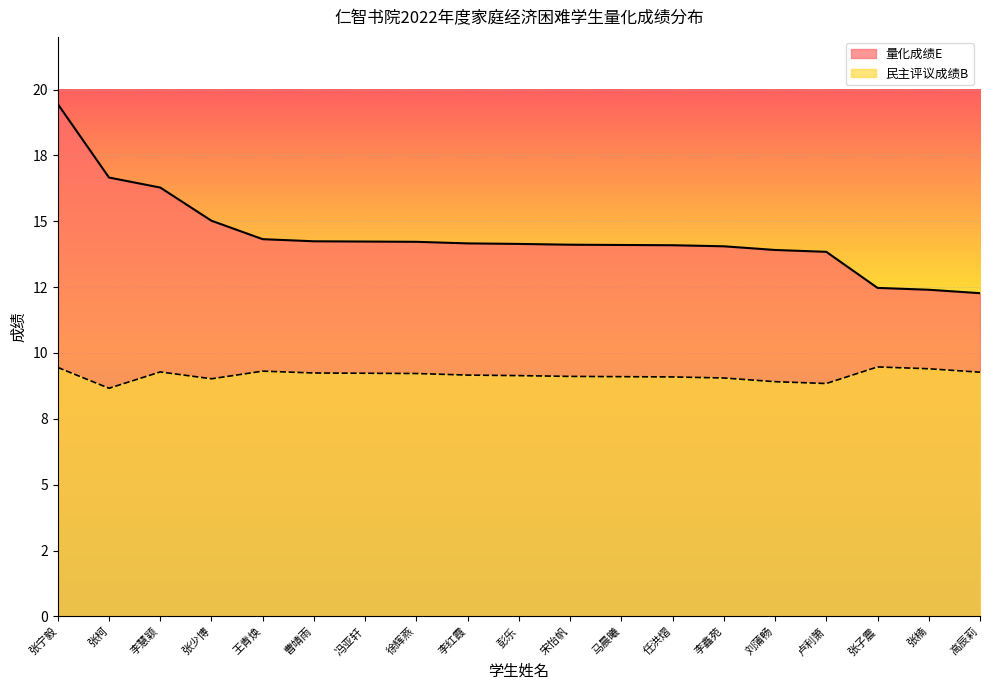

What position from the left is 张楠?

18